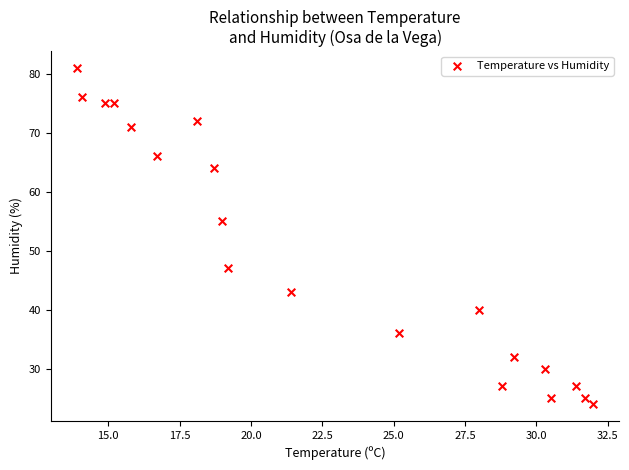

What Y value in the scatter plot is closest to 52?

55